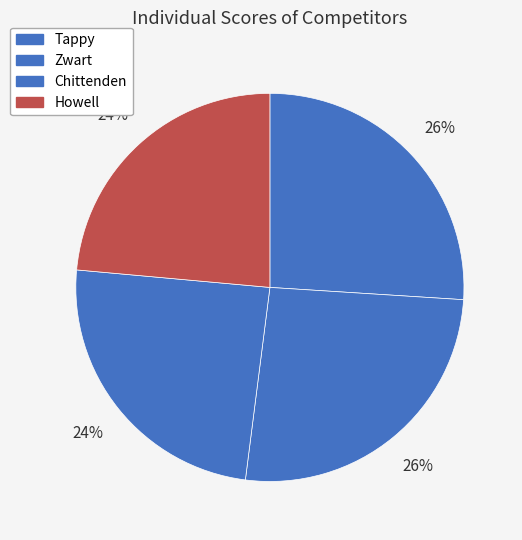

To the nearest percent, what is the combined percentage of Zwart and Tappy?

52%